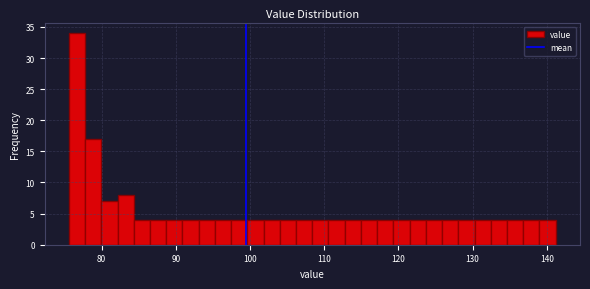

Read against the x-axis, roughly where is the centre of the tallest bar?

77